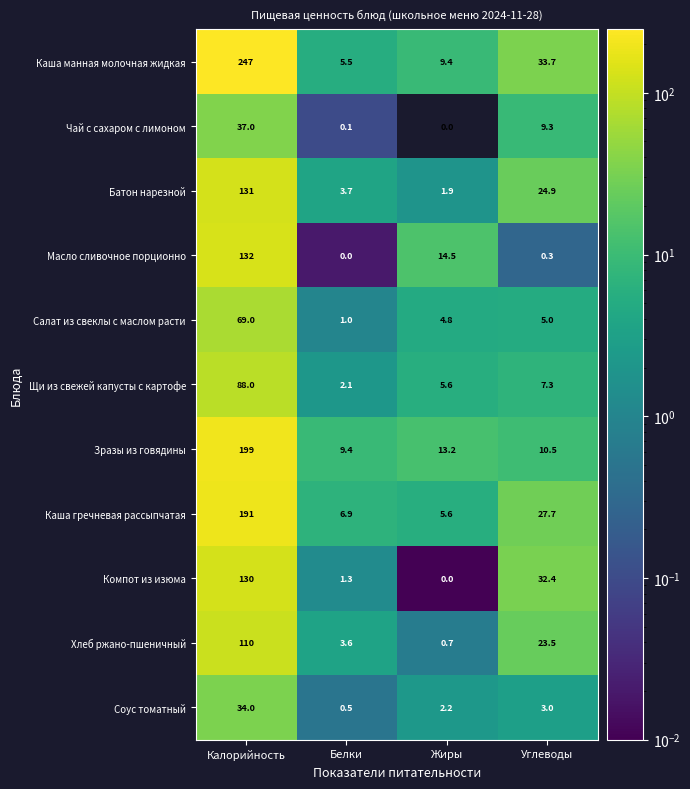

What is the highest value of the Батон нарезной series?

131.0